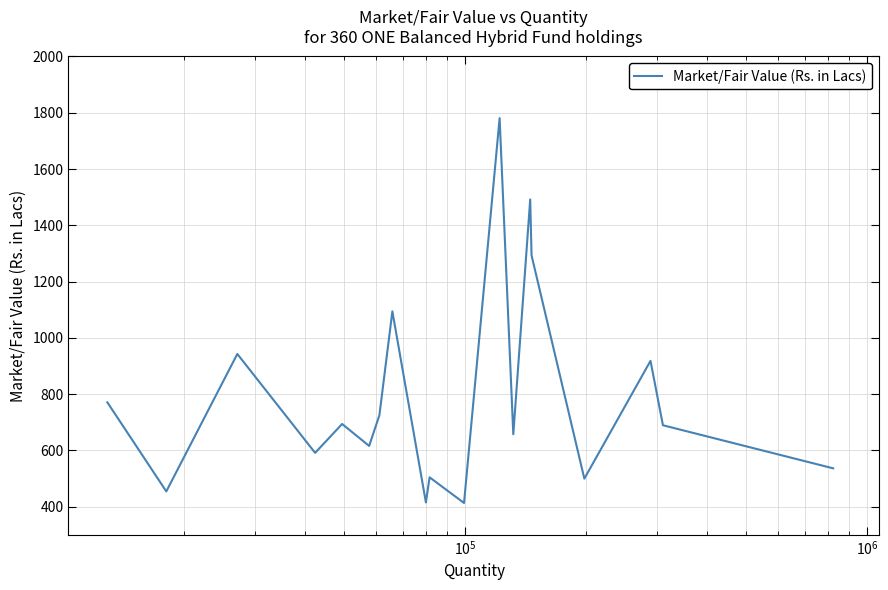

What is the difference between the maximum and minimum values?

1368.1